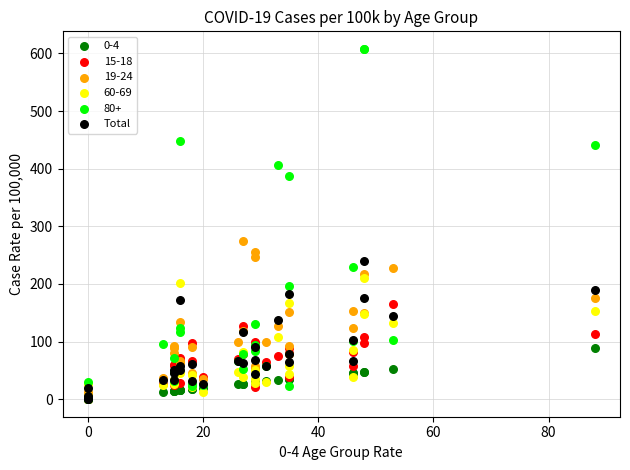

Across all series, what Y value is closest to 304?

275